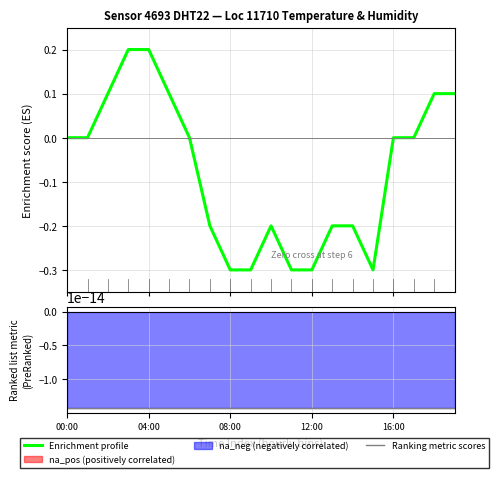

At 13, list the series in order from smallest to largest.

Enrichment profile, Ranking metric scores